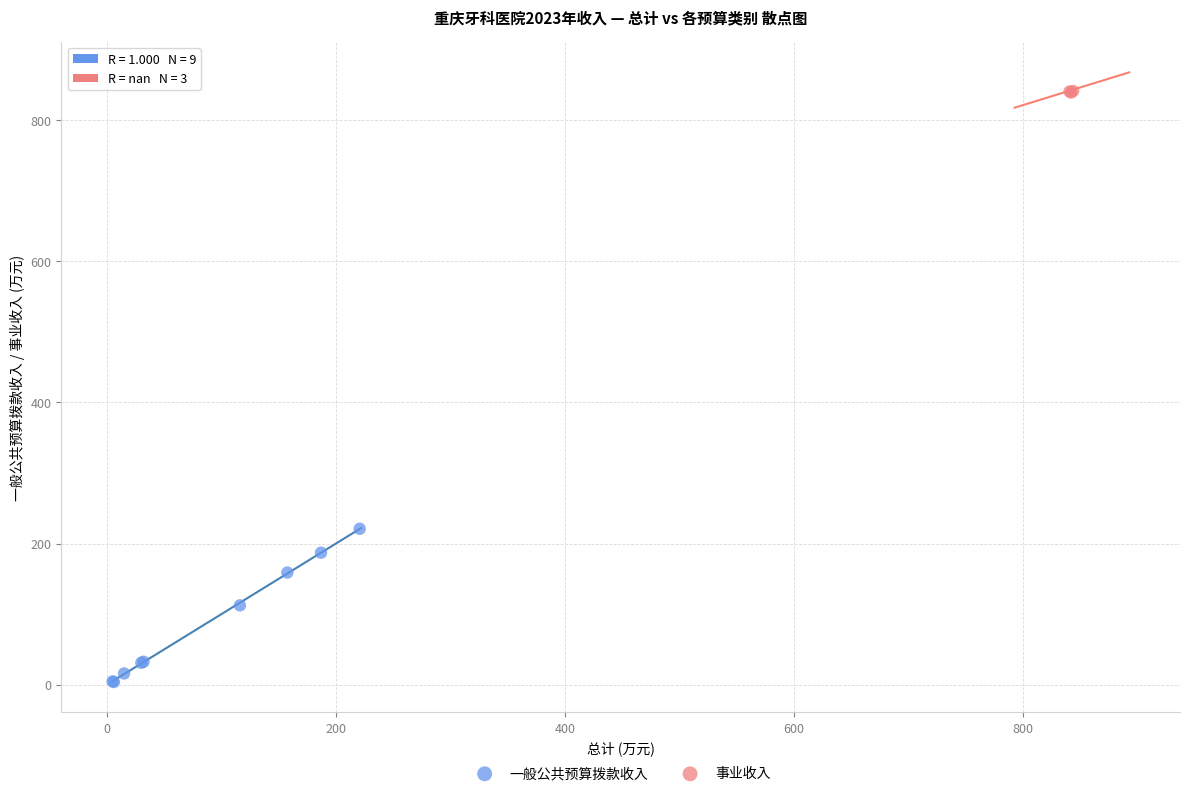

Which series contains the highest Y value?

事业收入